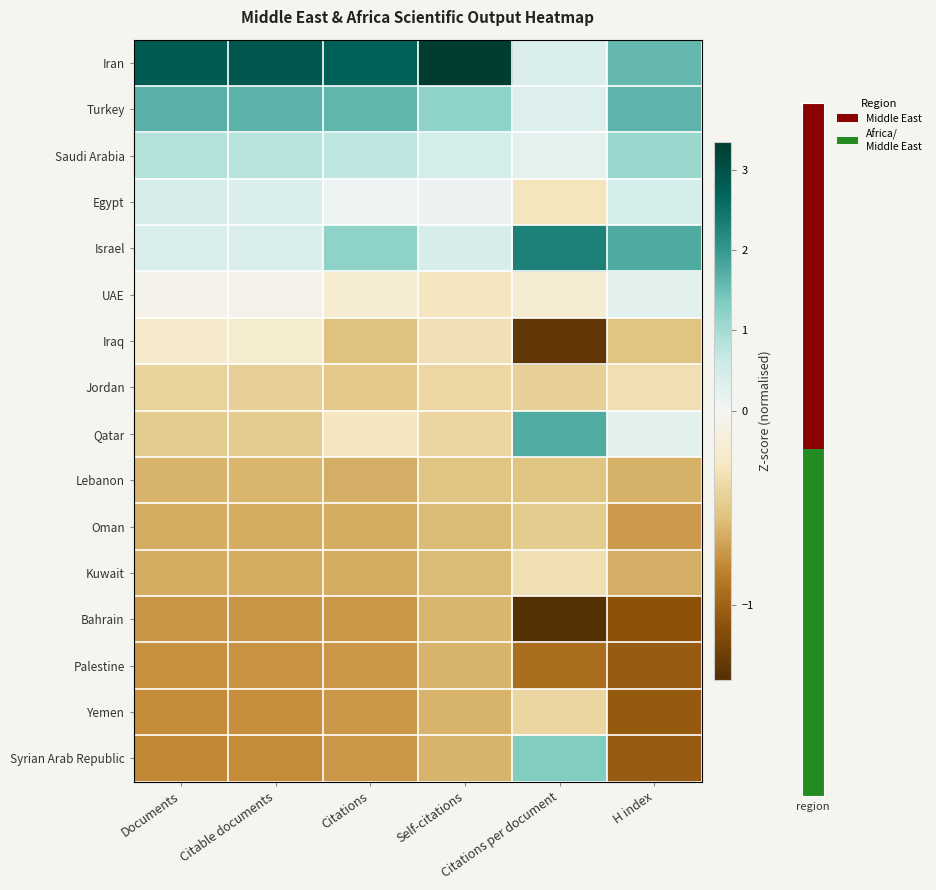

At which category is the sum across all series the highest?

Citations per document